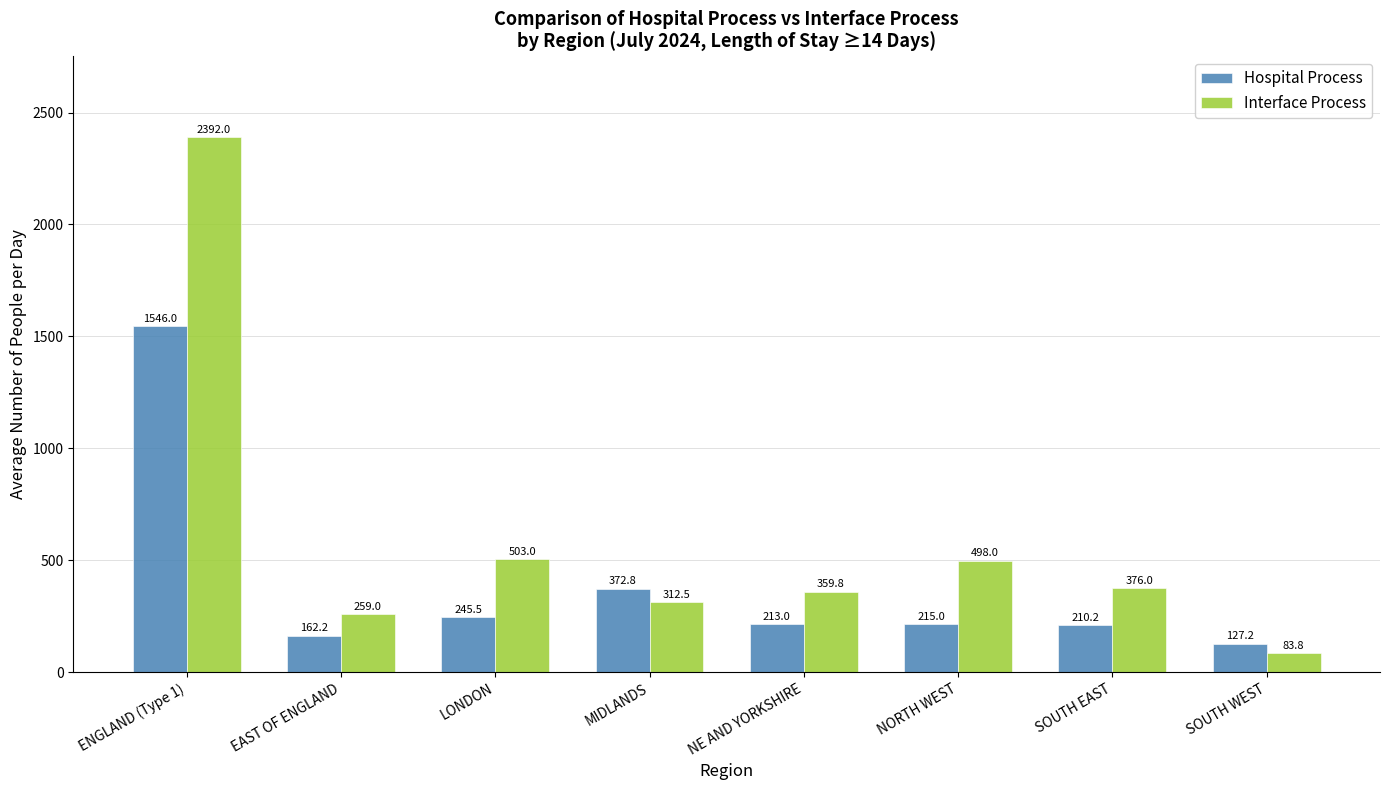

How many groups of bars are there?

8